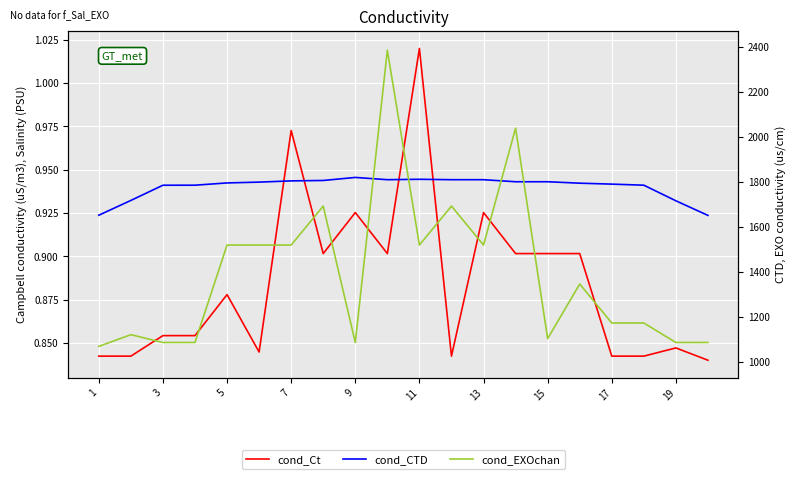

The value of cond_Ct at 19 is 0.8. True or false?

True